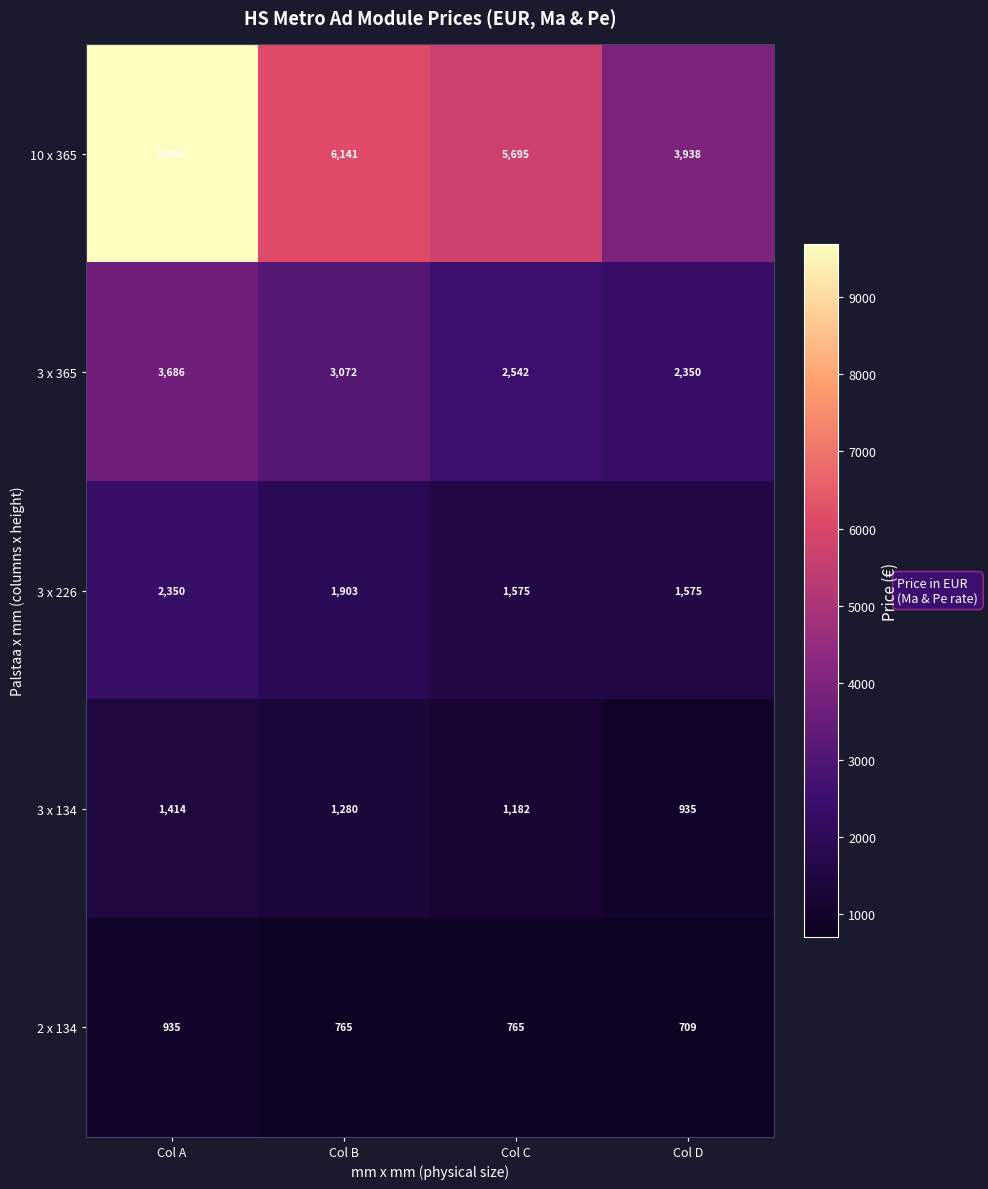

What is the sum of all 3 x 134 values?

4811